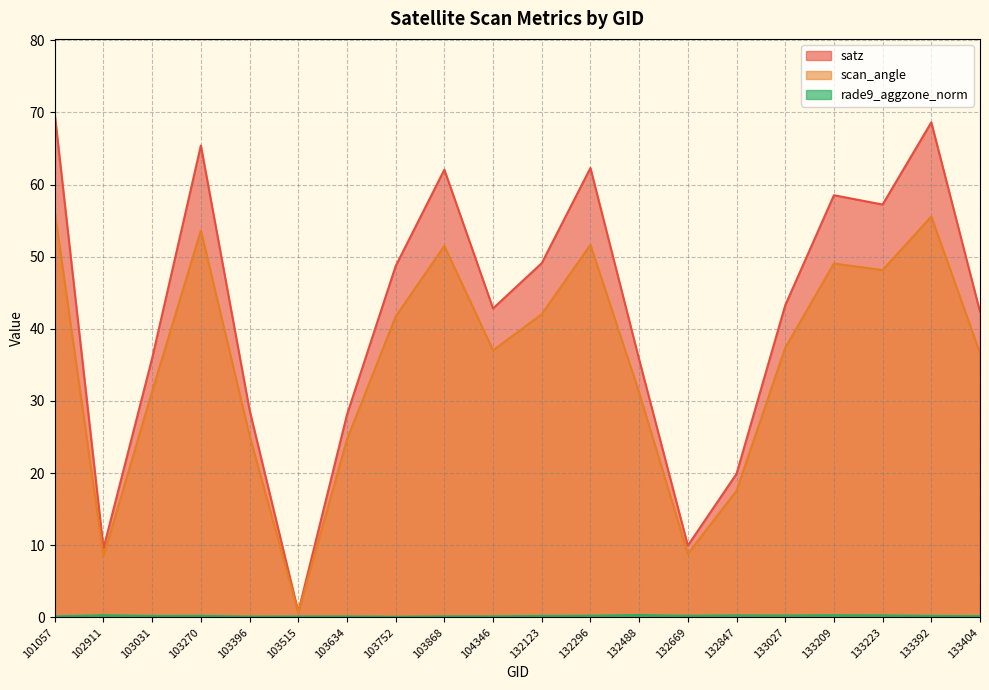

True or false: rade9_aggzone_norm and satz intersect in this chart.

False